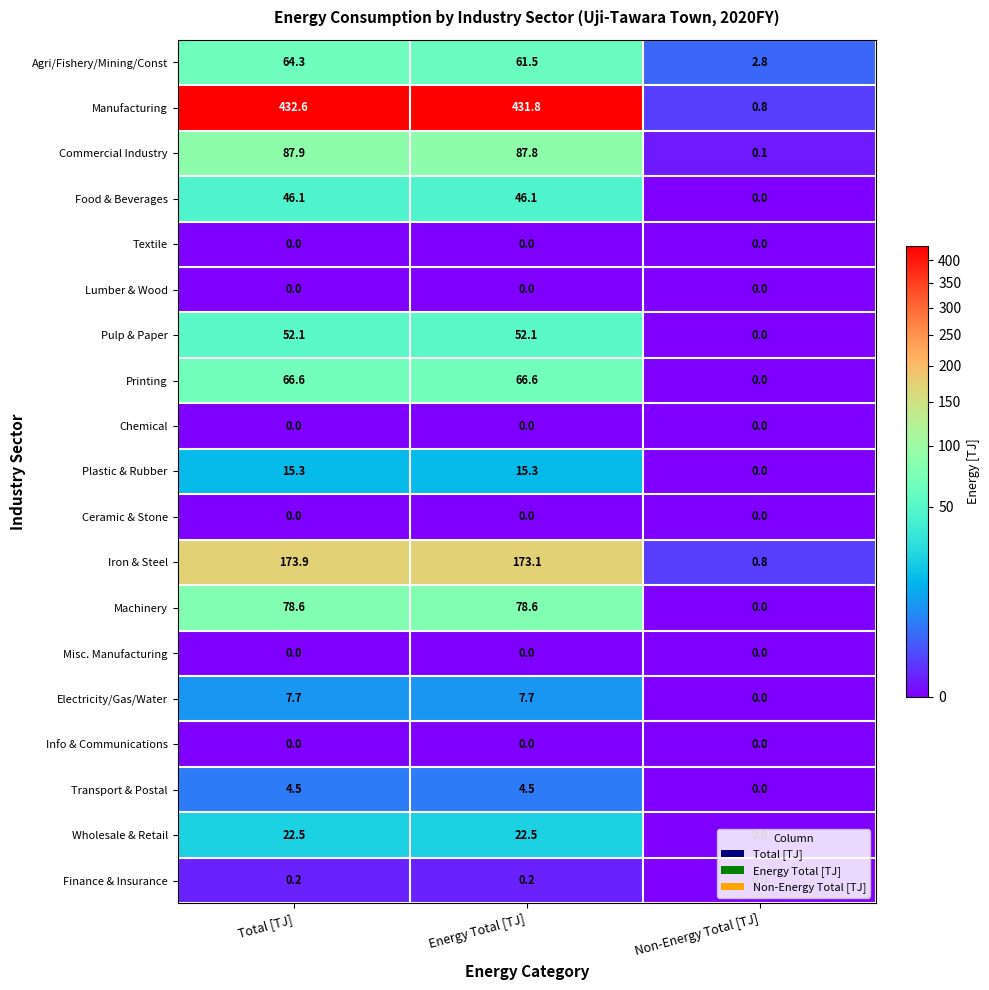

Where does the Printing series first go above 66?

Total [TJ]